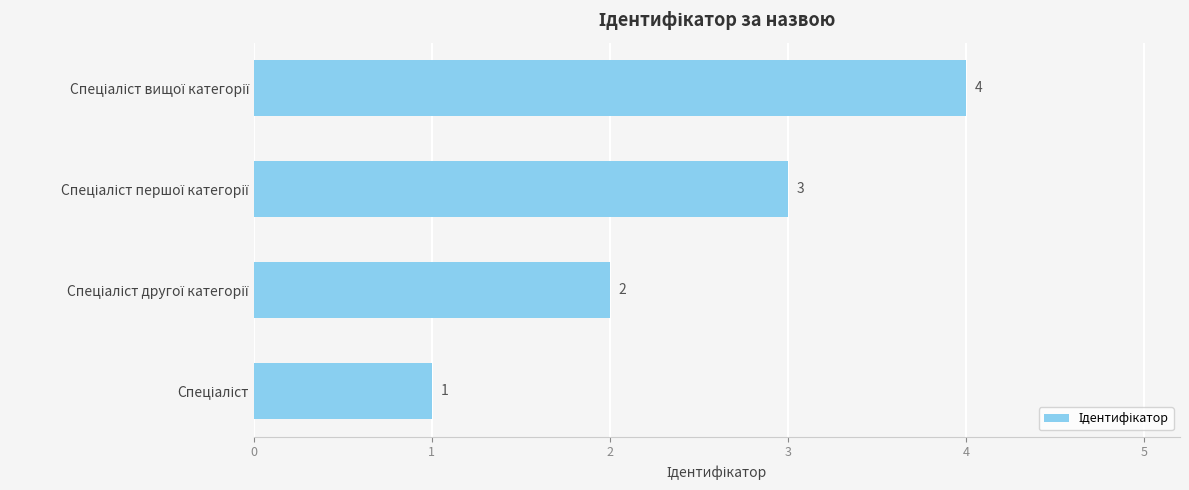

What is the greatest value displayed?

4